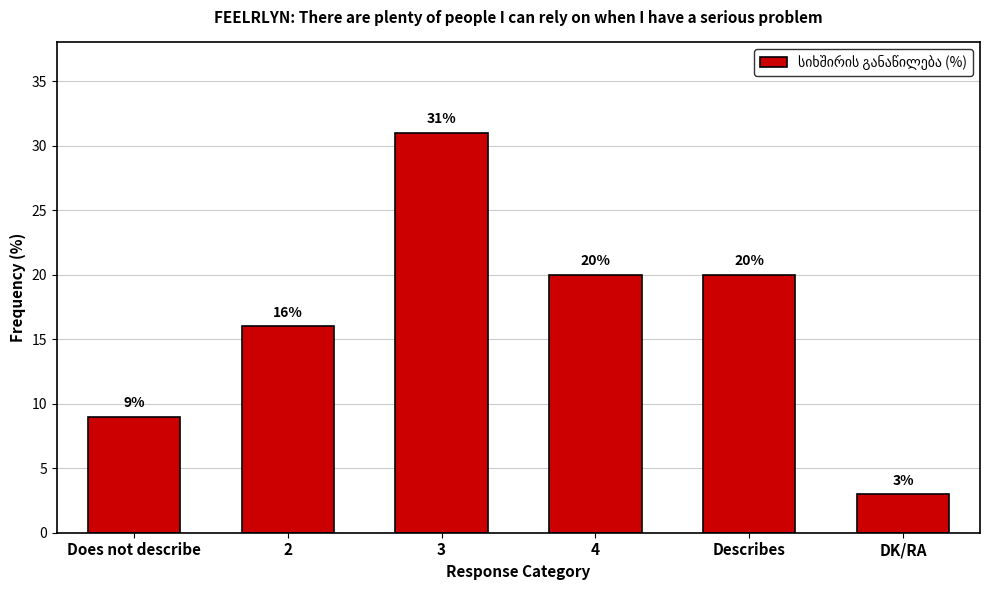

What is the sum of all values?

99